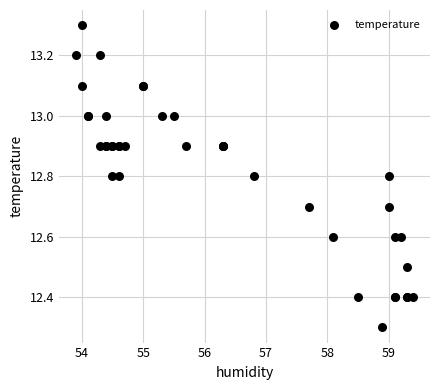

What Y value in the scatter plot is closest to 12?

12.3